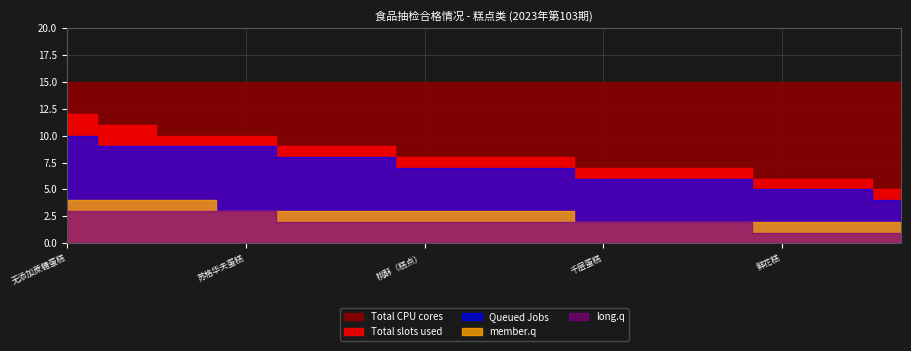

True or false: long.q has a value of 2 at 11.

True